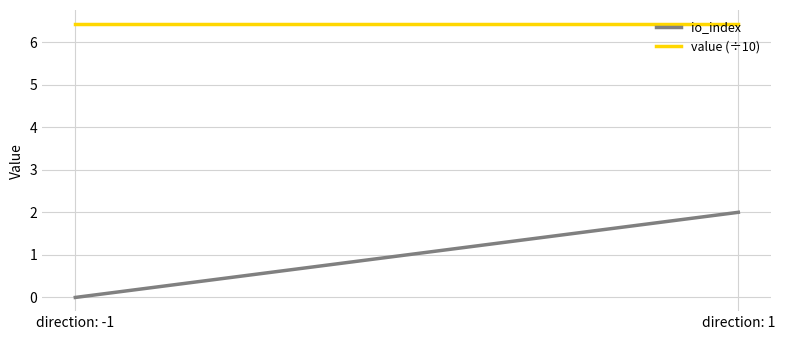

Which series changed the most between direction: -1 and direction: 1?

io_index